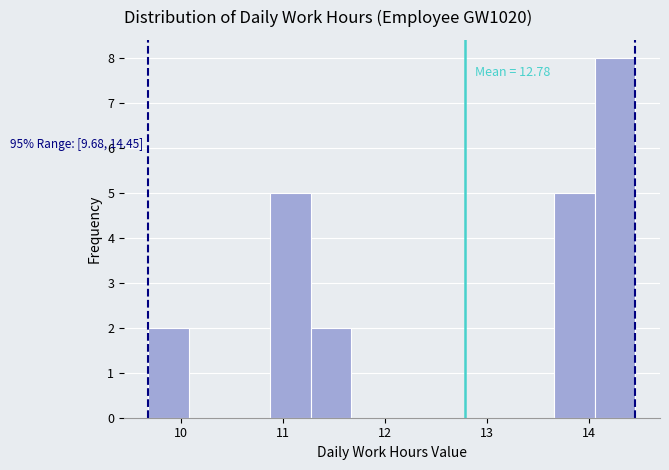

Around what value on the x-axis is the tallest bar? Give the approximate position of its centre, as read against the axis.

14.3